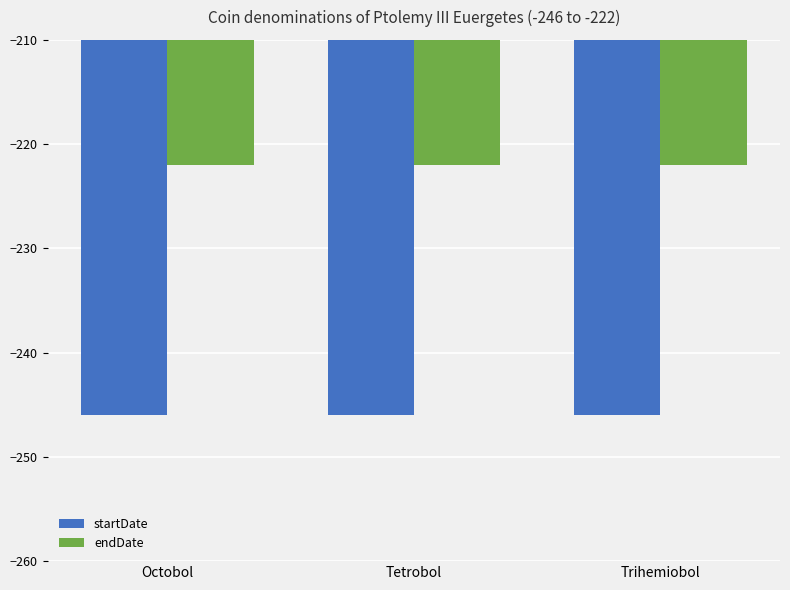

What value does the startDate series have at Trihemiobol?

-246